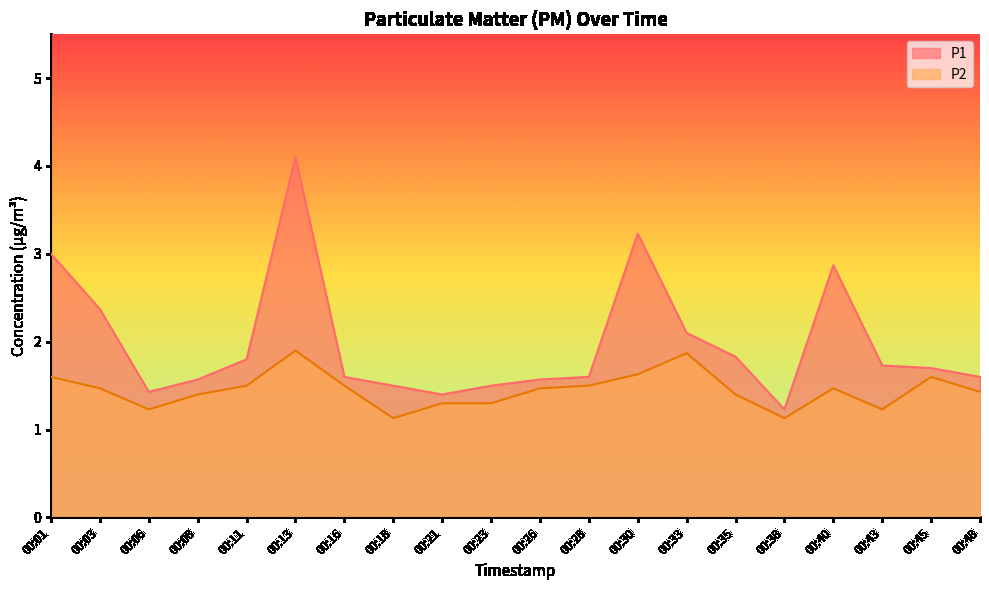

The P1 series shows 1.7 at 00:43. True or false?

True